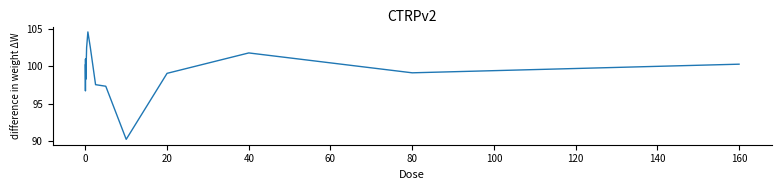

What is the greatest value displayed?

104.6